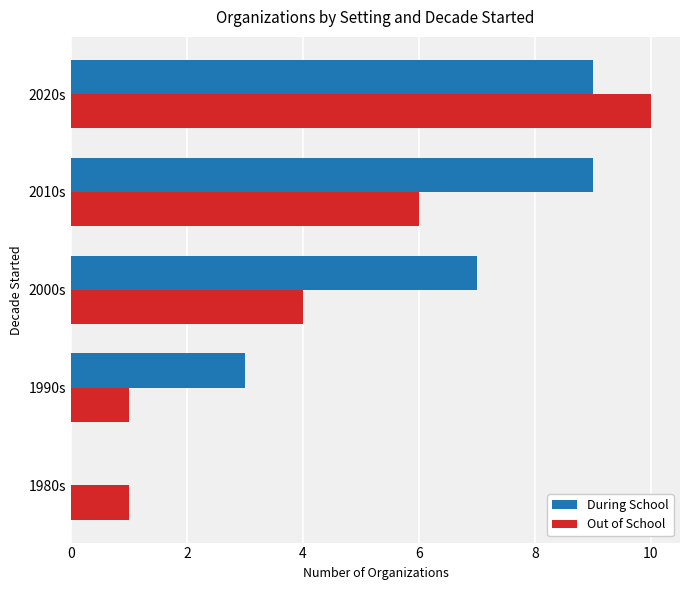

Is it true that Out of School equals 9 at 2010s?

False